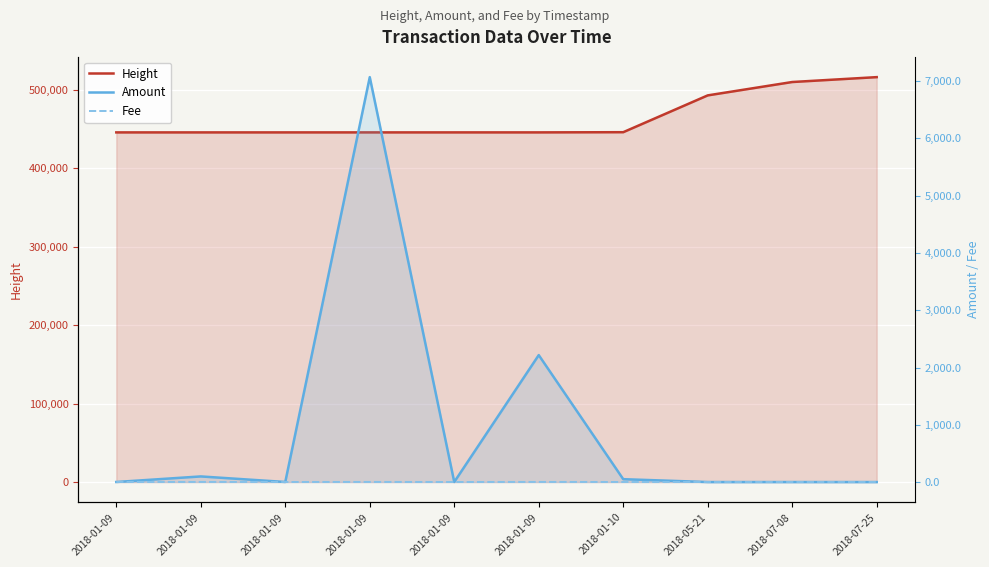

True or false: Height and Amount intersect in this chart.

False